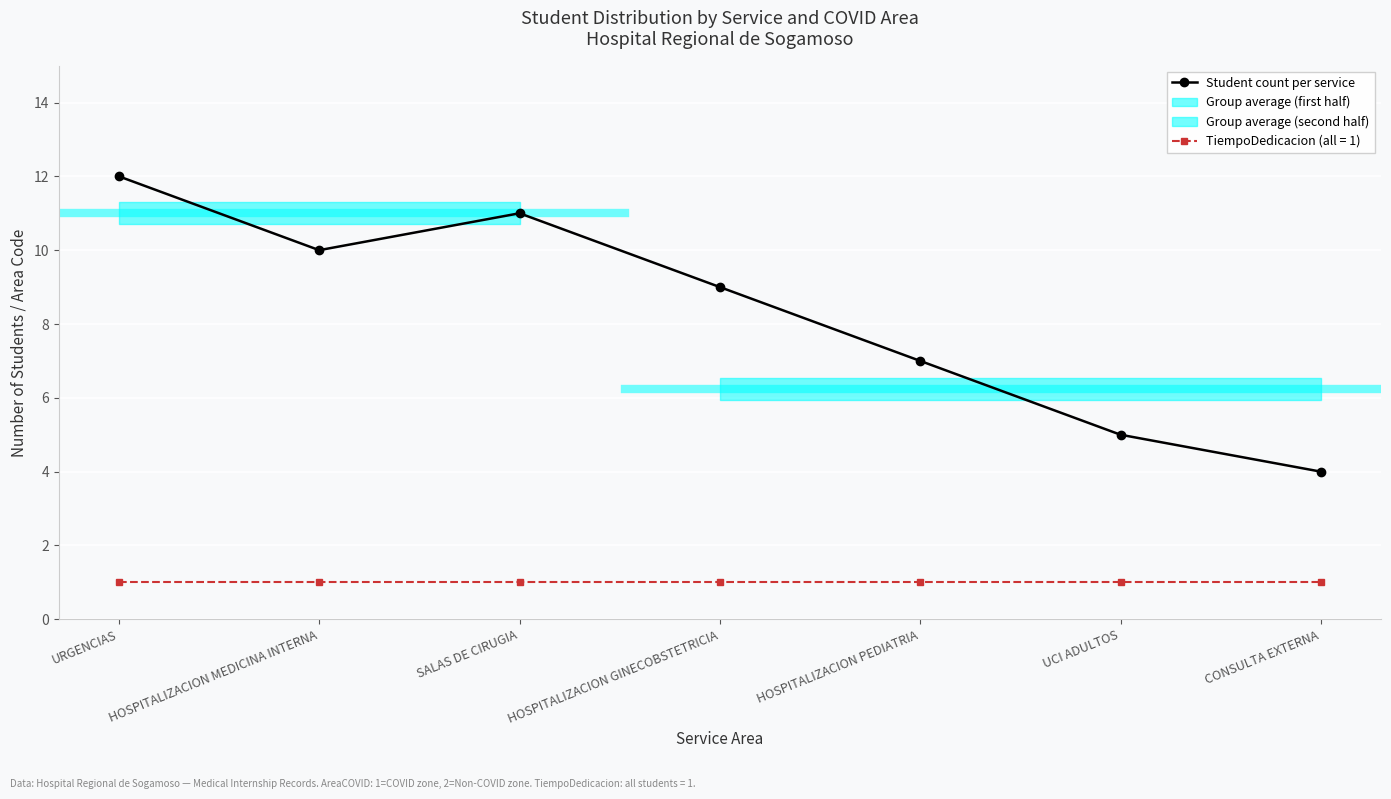

Reading left to right, list all the values displayed in this chart.

12	10	11	9	7	5	4